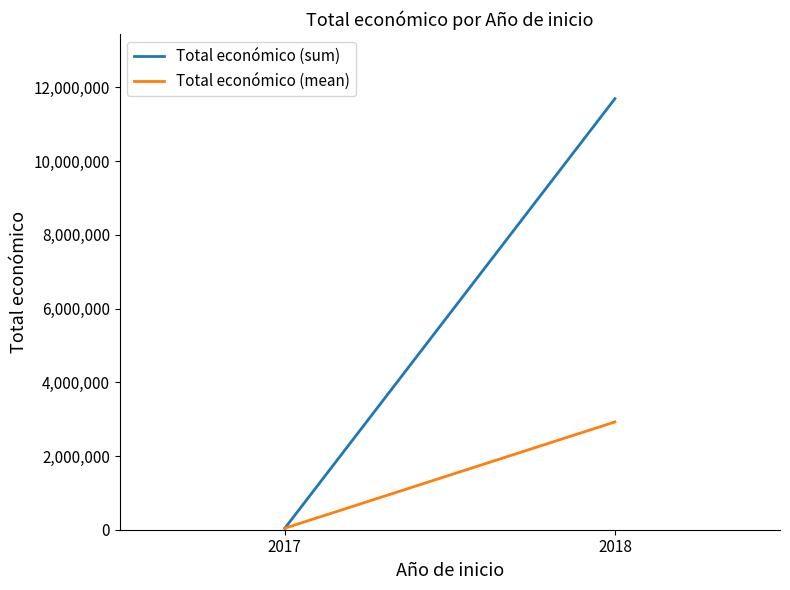

Is it true that Total económico (mean) equals 2923883.2 at 2018?

True